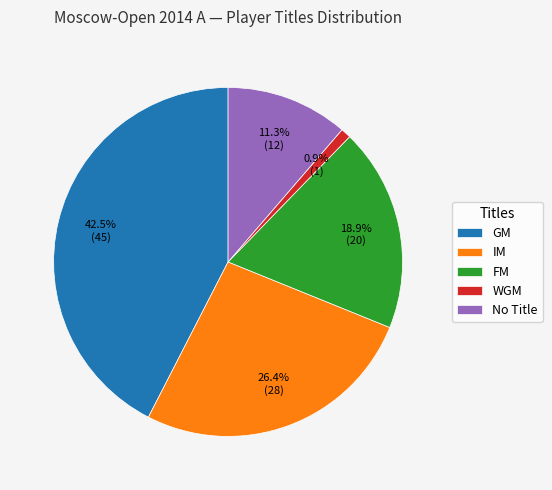

To the nearest percent, what is the combined percentage of WGM and IM?

27%